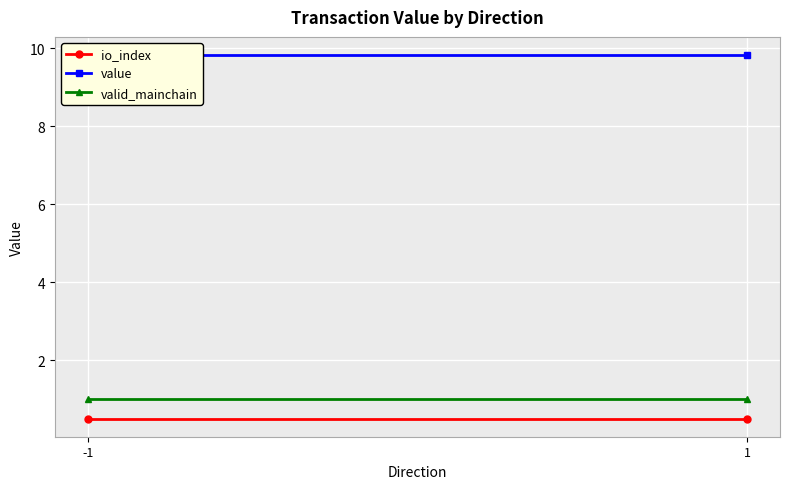

What are all the series names shown in the legend?

io_index, value, valid_mainchain